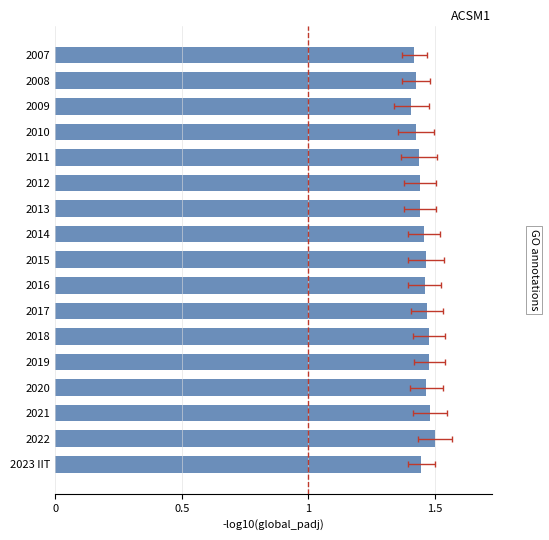

Reading right to left, list all the values displayed in this chart.

1.4	1.5	1.5	1.5	1.5	1.5	1.5	1.5	1.5	1.5	1.4	1.4	1.4	1.4	1.4	1.4	1.4